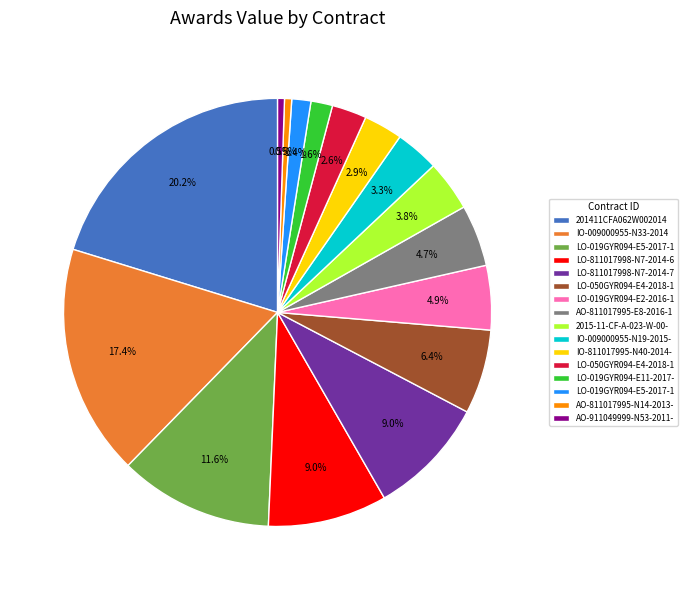

How many segments does this pie chart have?

16